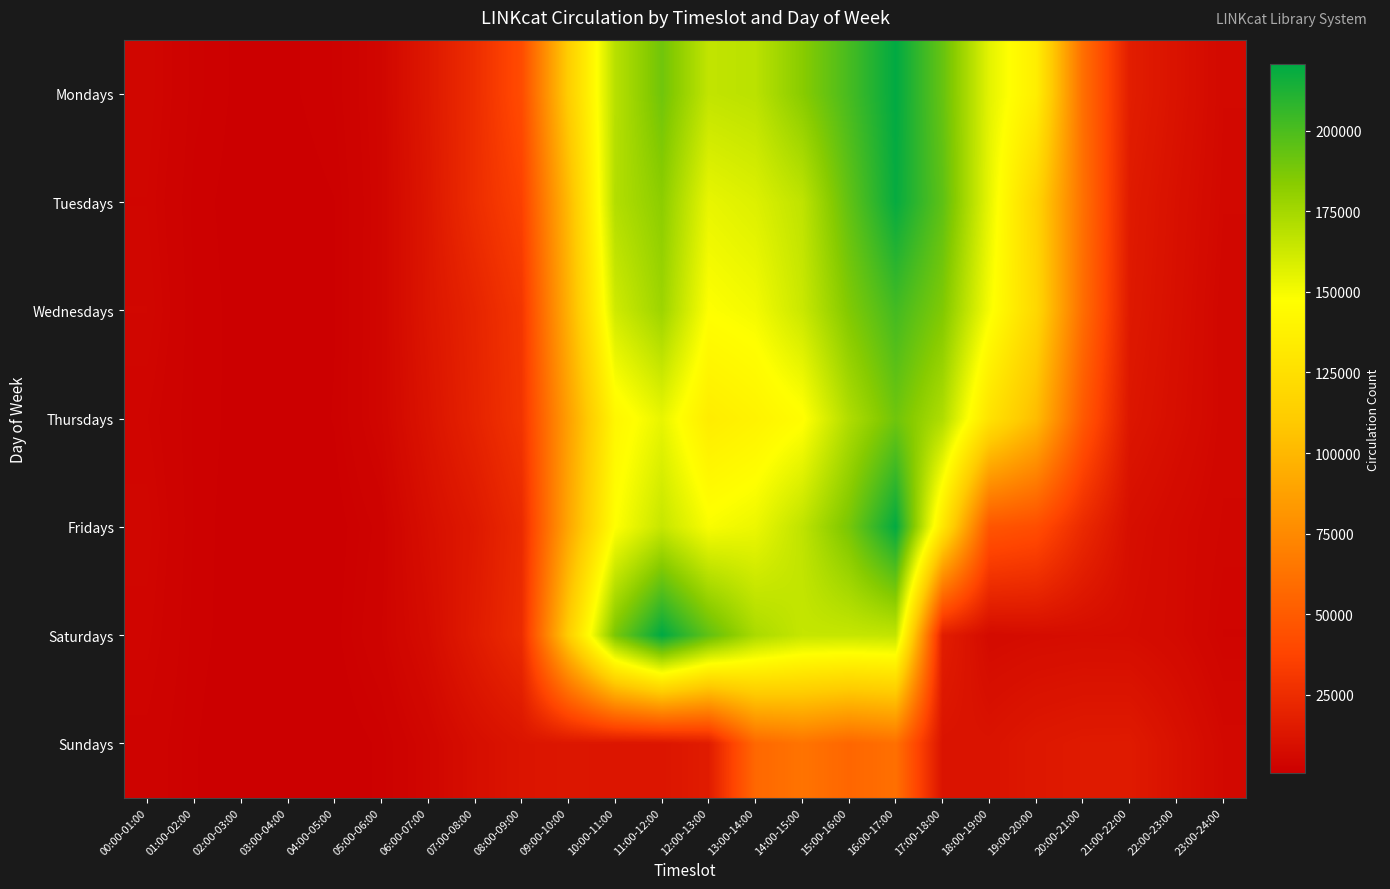

At which category is the sum across all series the highest?

16:00-17:00